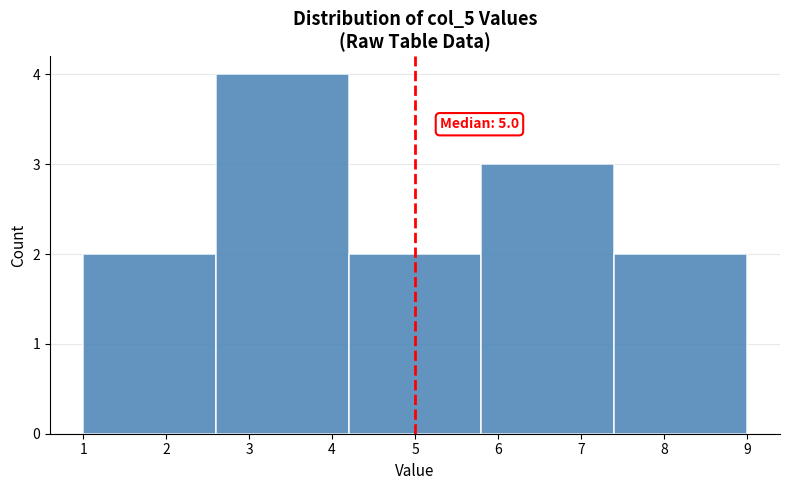

Over which range of the x-axis is the bar tallest?

2.6 to 4.2